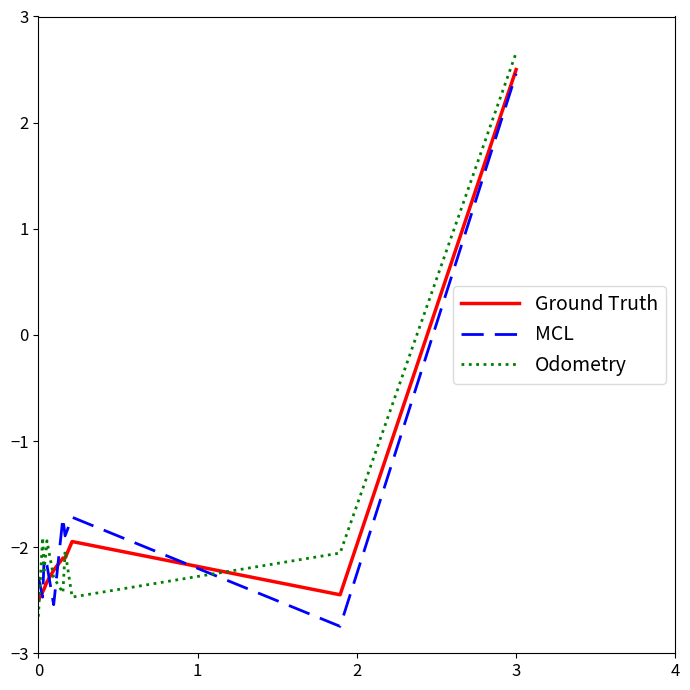

What is the highest value of the Odometry series?

2.7